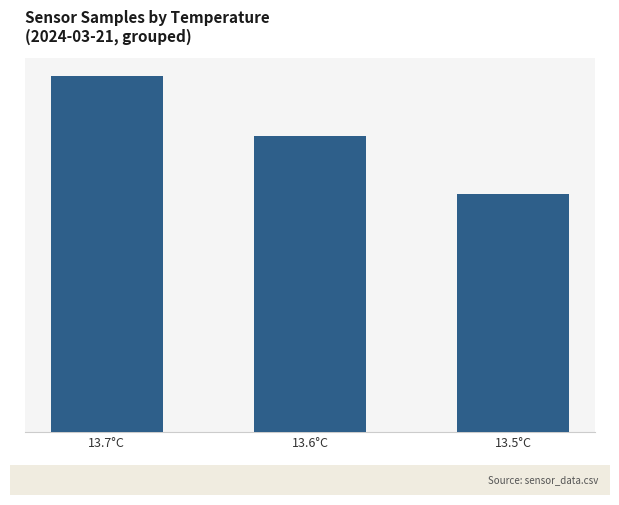

Are the bars horizontal?

No